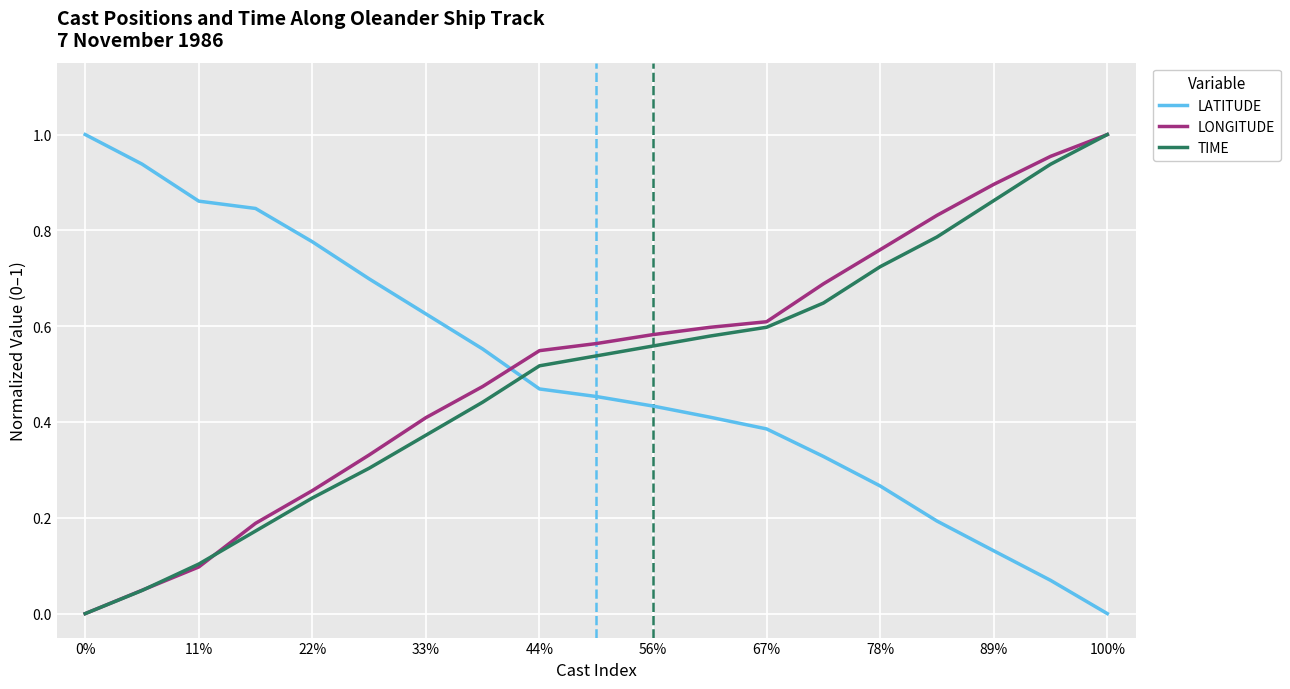

How many times do LATITUDE and LONGITUDE cross each other?

1